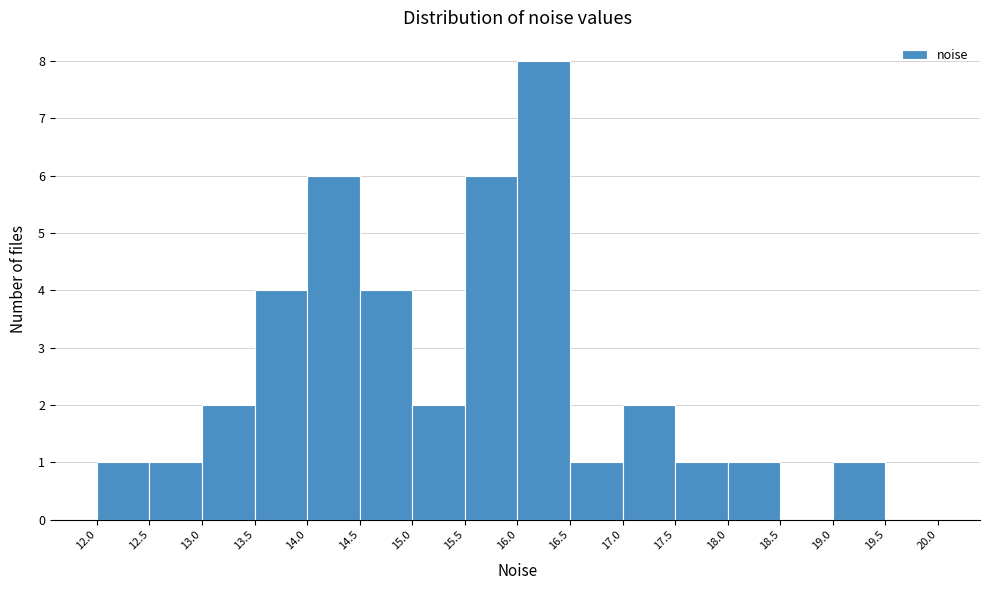

Reading left to right, transcribe this chart: for each bar, give the range it covers on the x-axis and its height. The values are not printed on the chart, so give them approximately, as read against the axis.

12.0 to 12.5: 1
12.5 to 13.0: 1
13.0 to 13.5: 2
13.5 to 14.0: 4
14.0 to 14.5: 6
14.5 to 15.0: 4
15.0 to 15.5: 2
15.5 to 16.0: 6
16.0 to 16.5: 8
16.5 to 17.0: 1
17.0 to 17.5: 2
17.5 to 18.0: 1
18.0 to 18.5: 1
18.5 to 19.0: 0
19.0 to 19.5: 1
19.5 to 20.0: 0